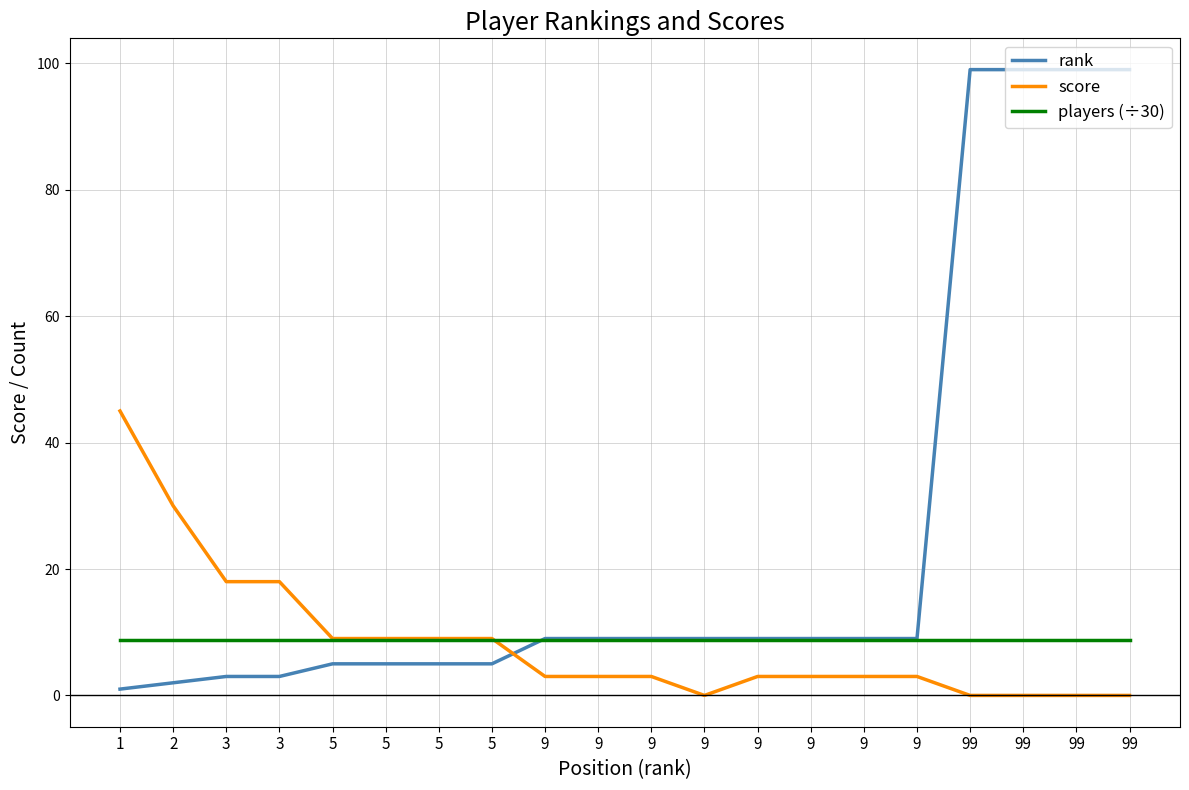

How many values in the rank series are below 9?

8